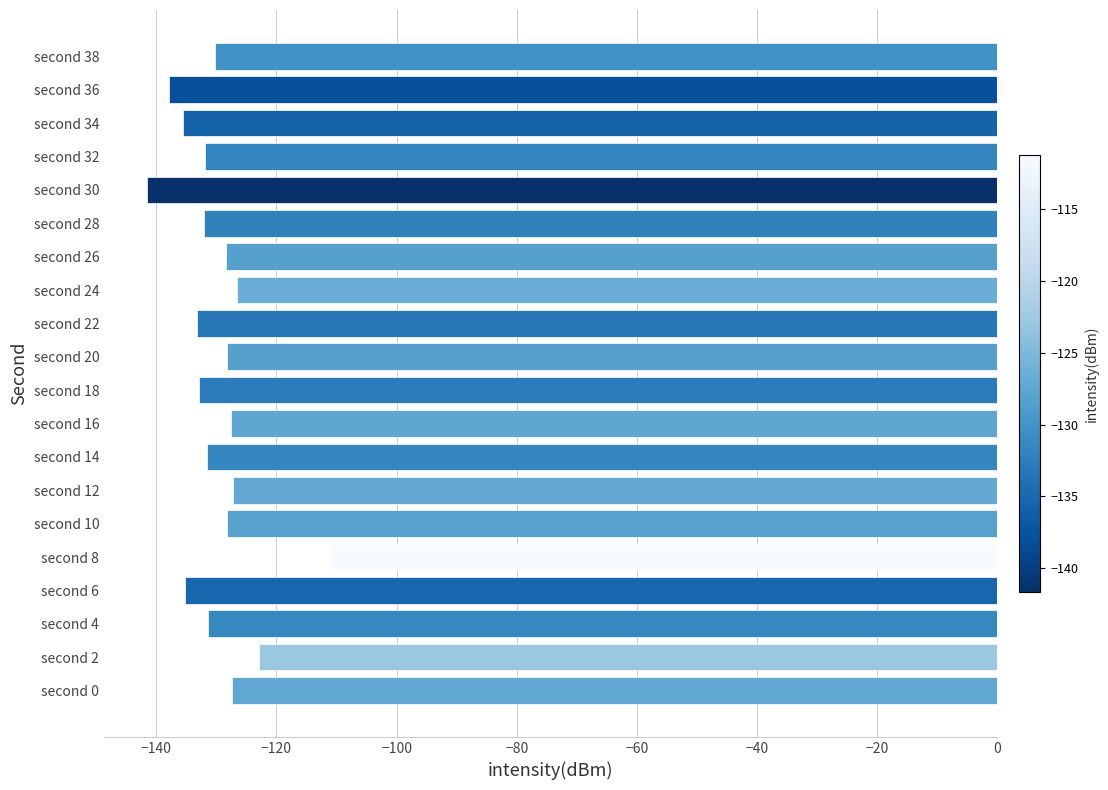

What is the sum of all values?

-2601.6